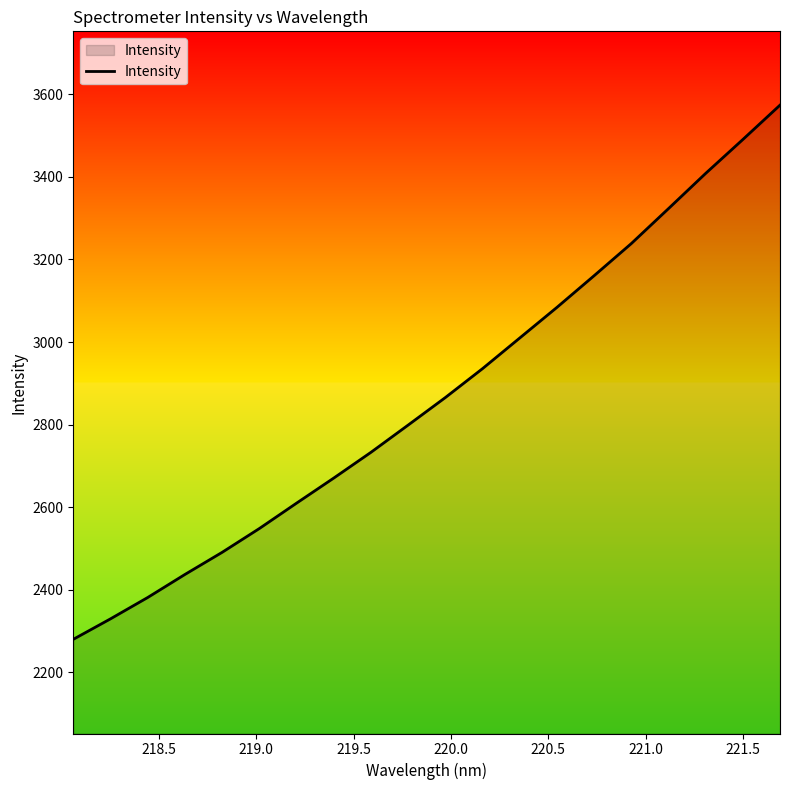

What is the minimum value shown in the chart?

2280.2